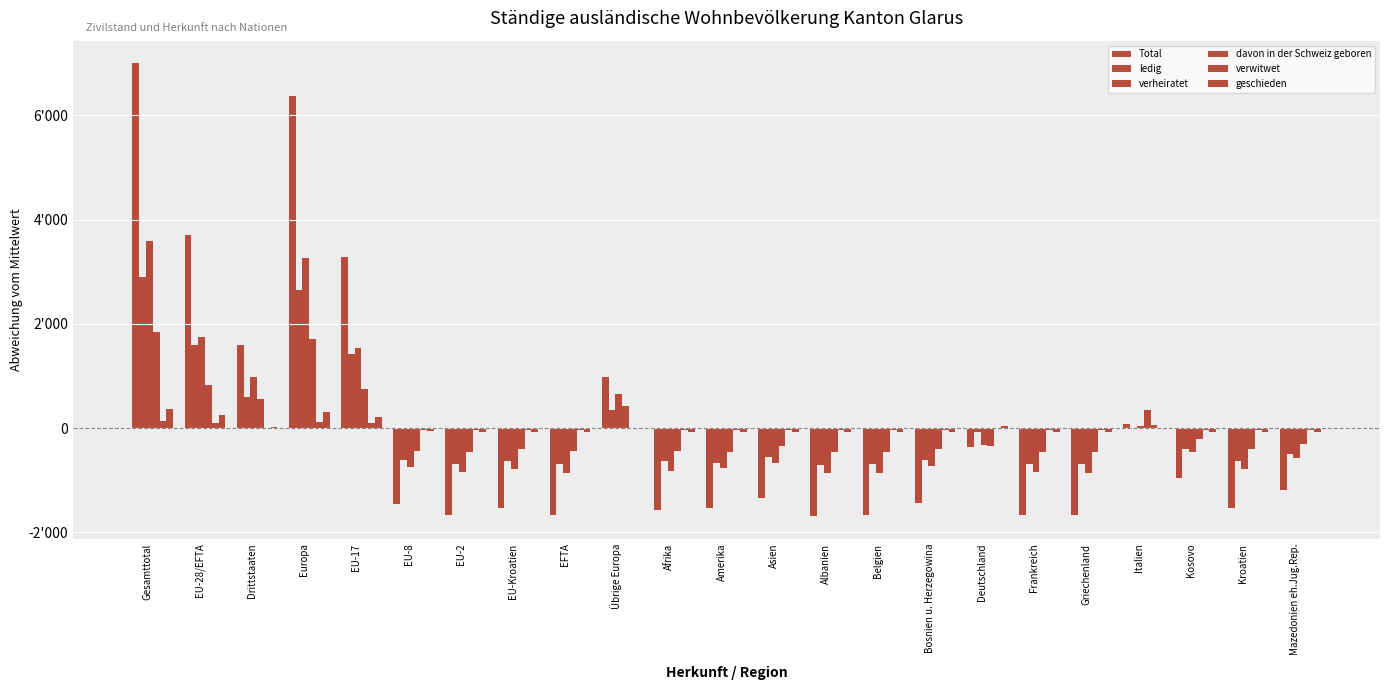

What is the label of the 17th bar from the left?

Deutschland